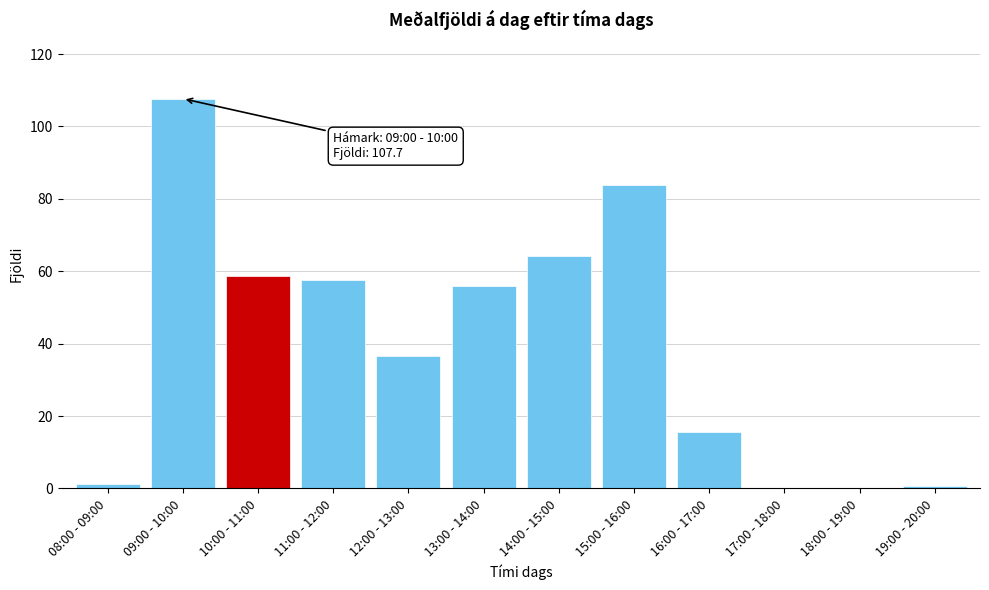

True or false: the data shows 15.7 at 16:00 - 17:00.

True